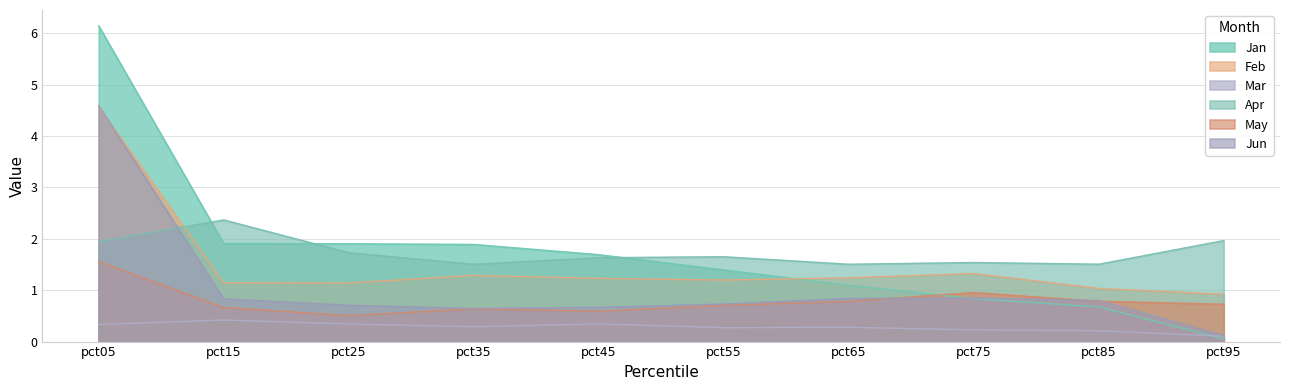

At which label does Apr reach its peak?

pct15